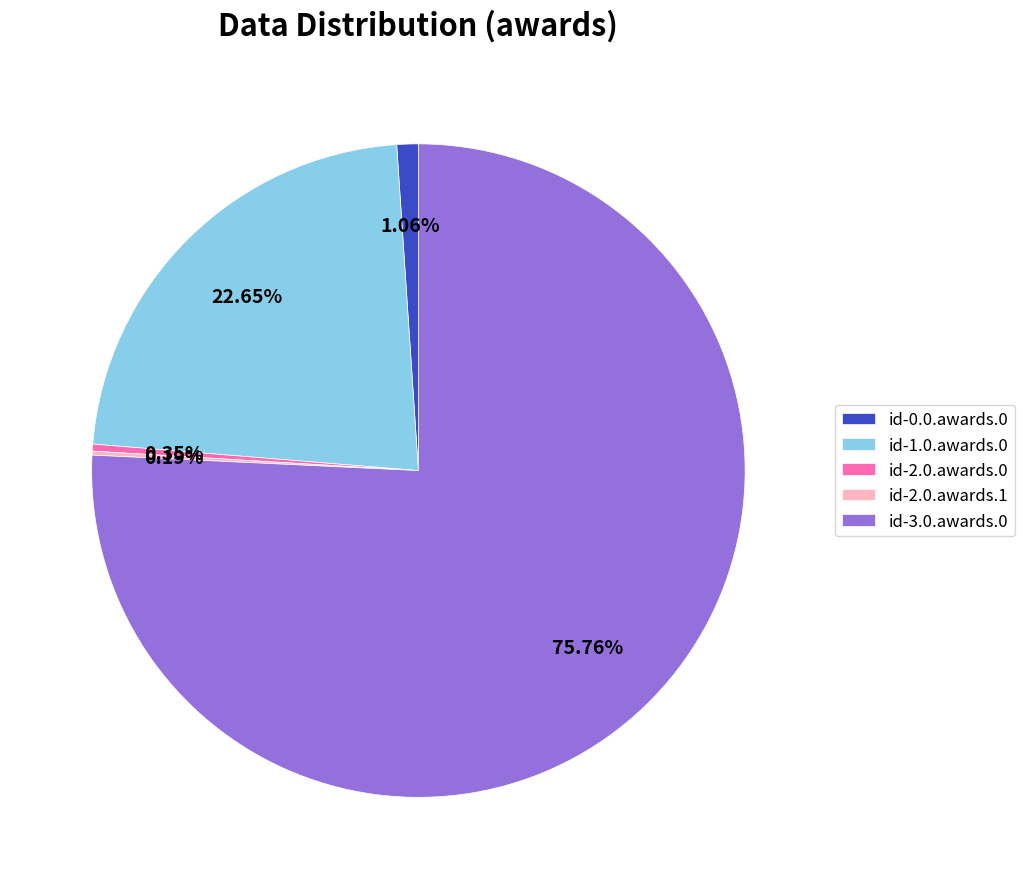

Is there any slice that represents more than half of the pie?

Yes